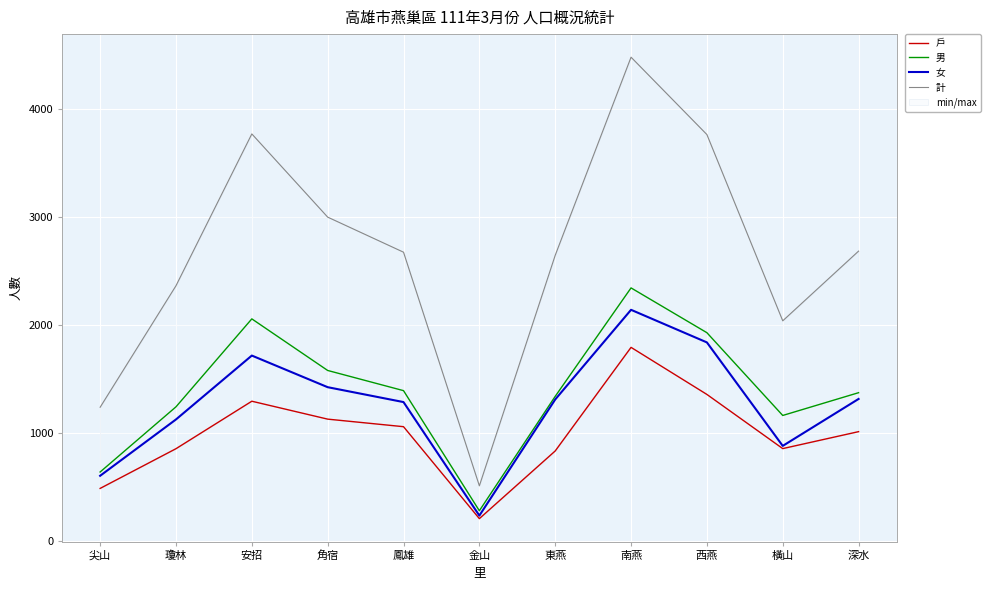

Where does the 戶 series first go above 1009?

安招